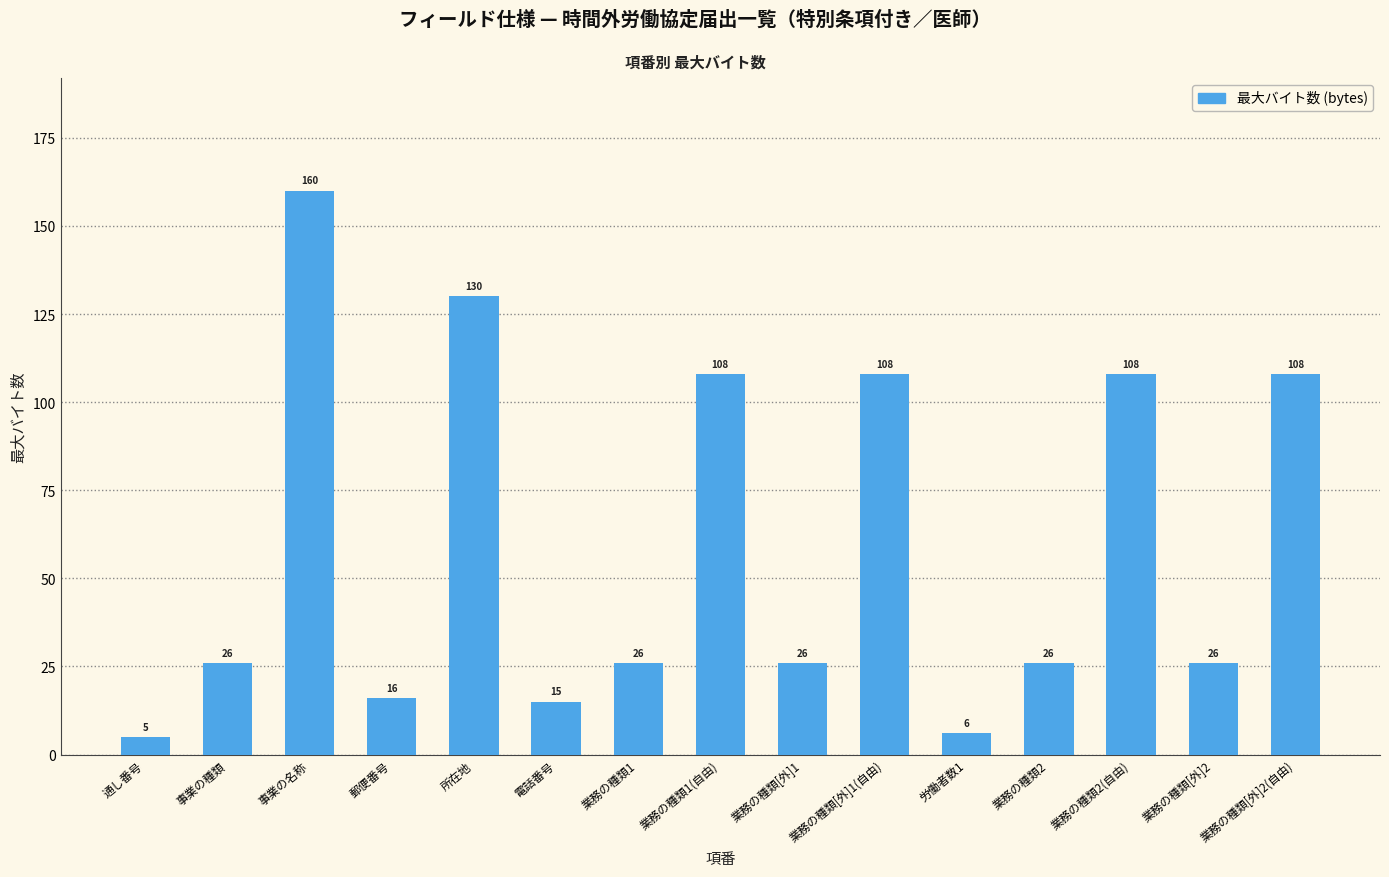

What is the sum of the values at 業務の種類1 and 業務の種類2(自由)?

134